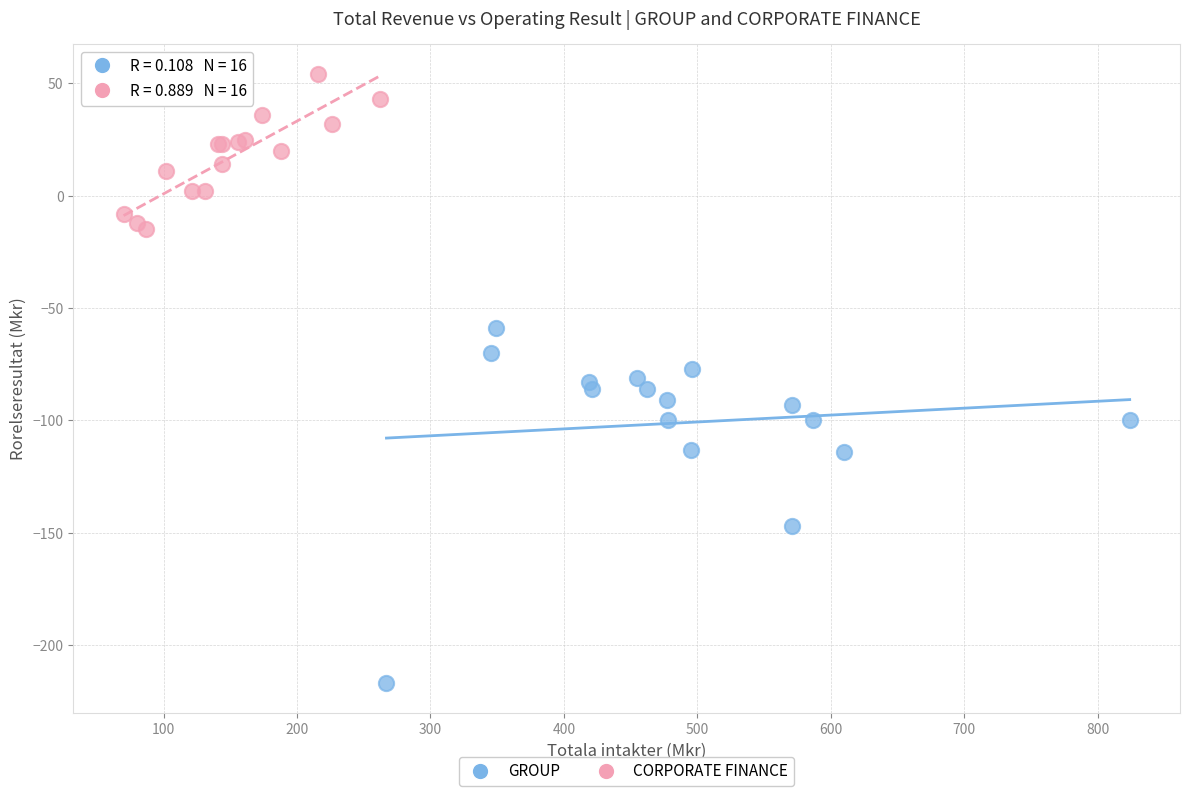

What are all the series names shown in the legend?

GROUP, CORPORATE FINANCE